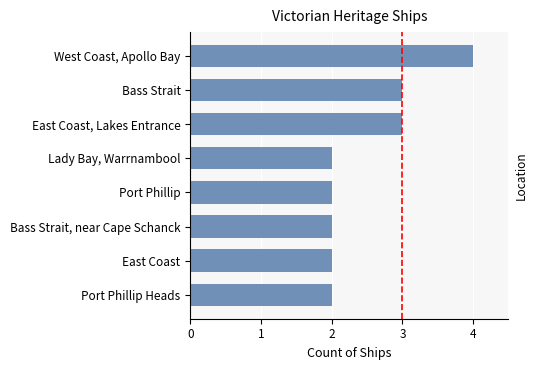

What is the maximum value shown in the chart?

4